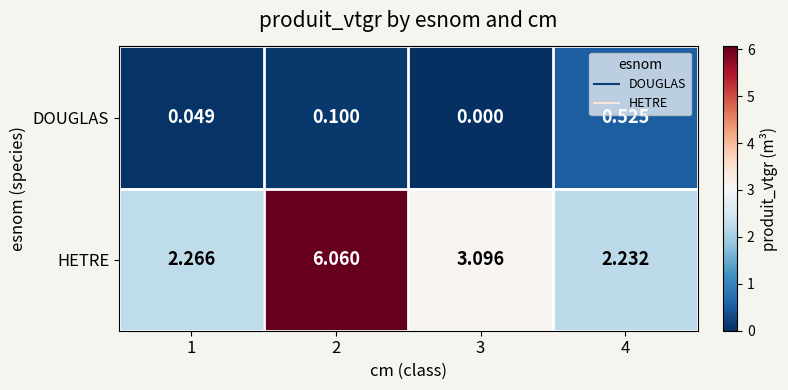

Which series has the largest total across all categories?

HETRE